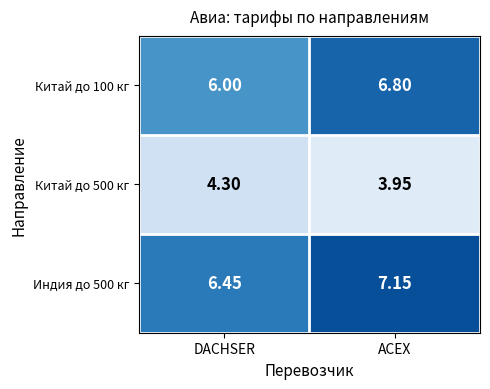

Which label corresponds to the smallest value in the chart?

ACEX